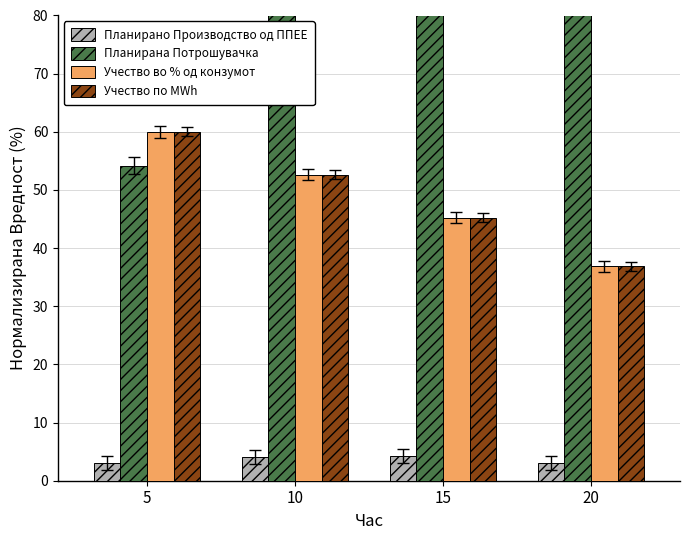

What is the lowest value of the Планирано Производство од ППЕЕ series?

3.0